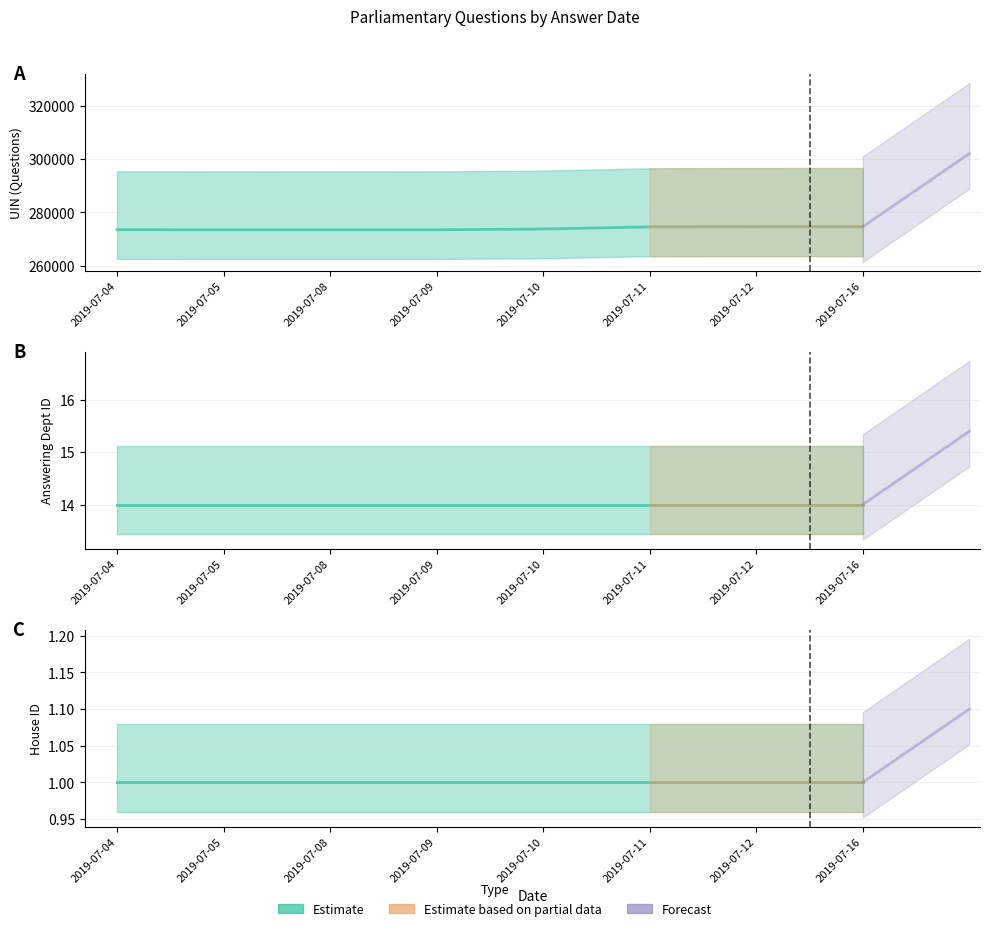

At which label does Answering Dept ID reach its peak?

2019-07-04